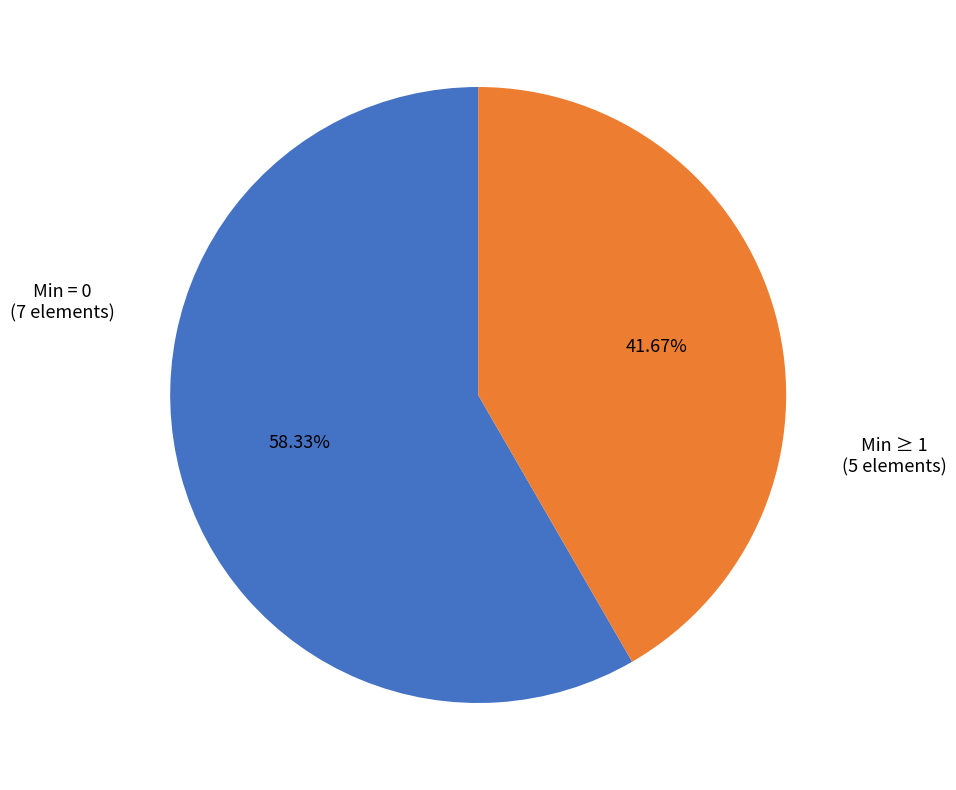

Count the number of slices in the pie.

2